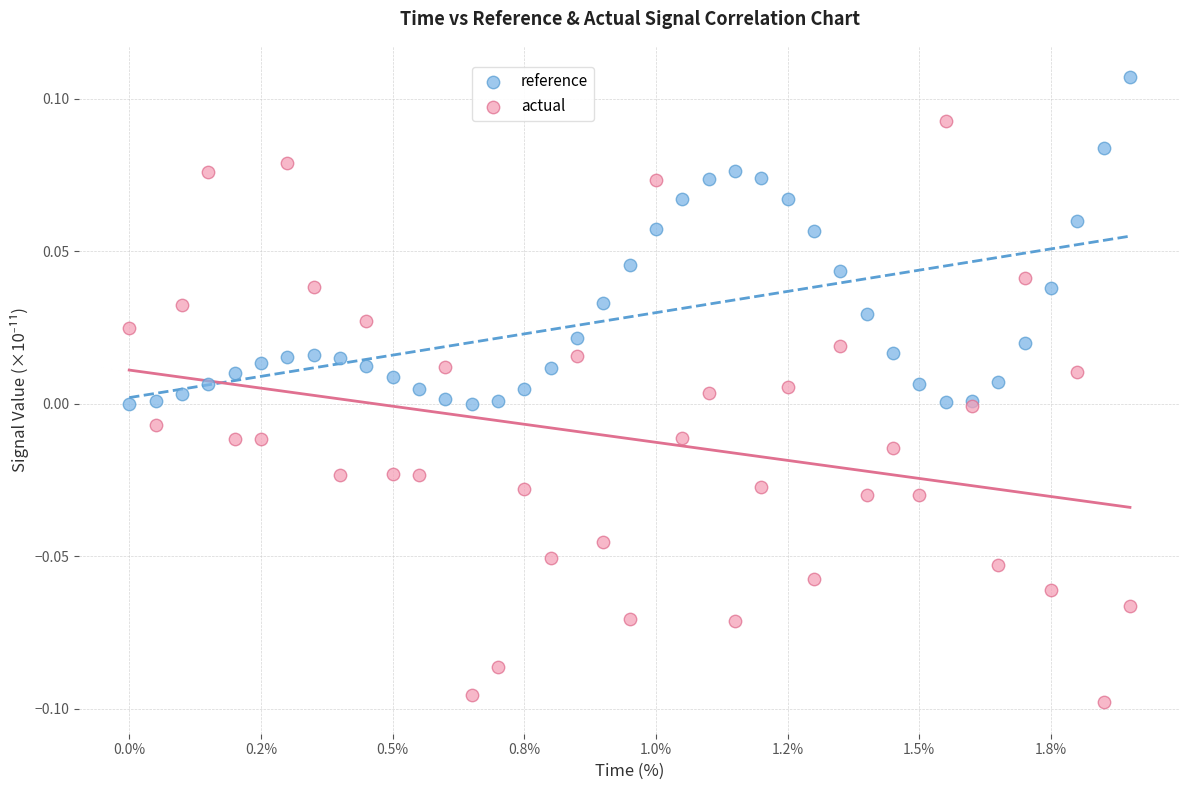

Which series contains the highest Y value?

reference